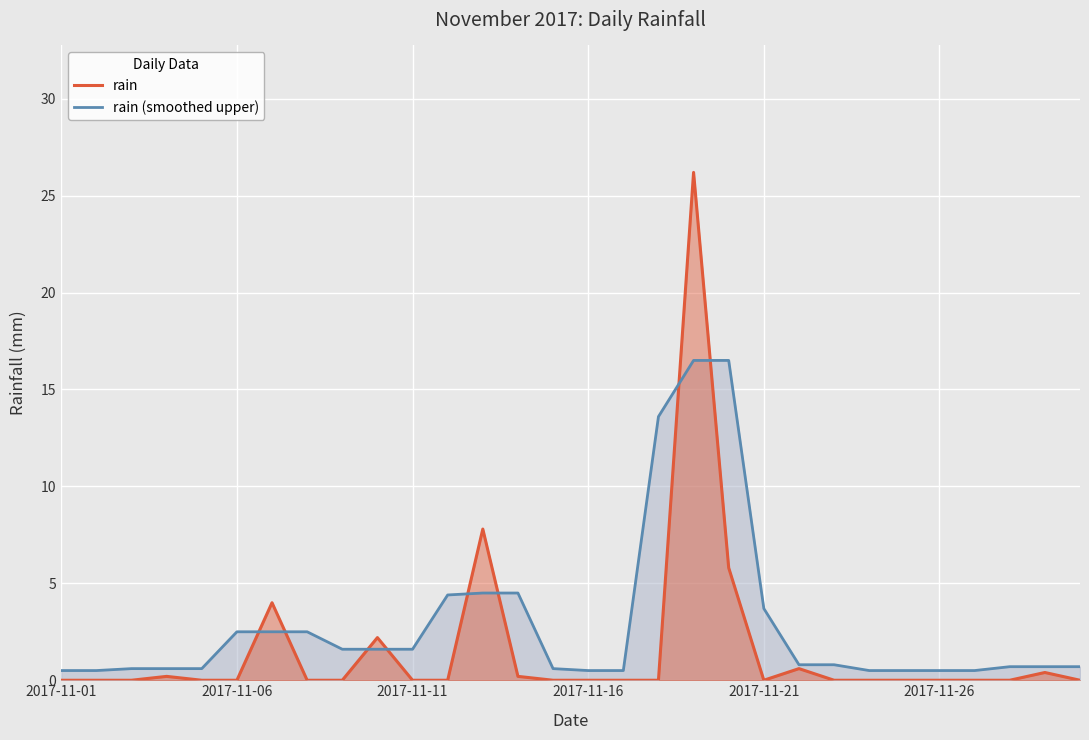

How many interior local peaks does the rain series have?

7